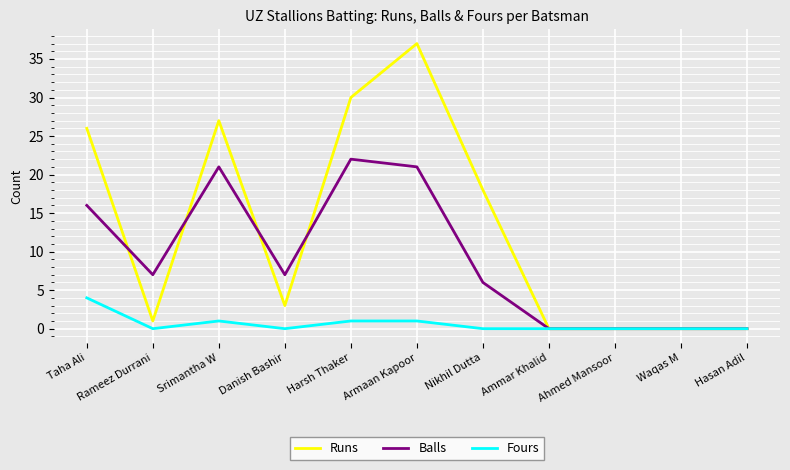

Reading right to left, transcribe all the data shown in this chart.

Runs: 0	0	0	0	18	37	30	3	27	1	26
Balls: 0	0	0	0	6	21	22	7	21	7	16
Fours: 0	0	0	0	0	1	1	0	1	0	4